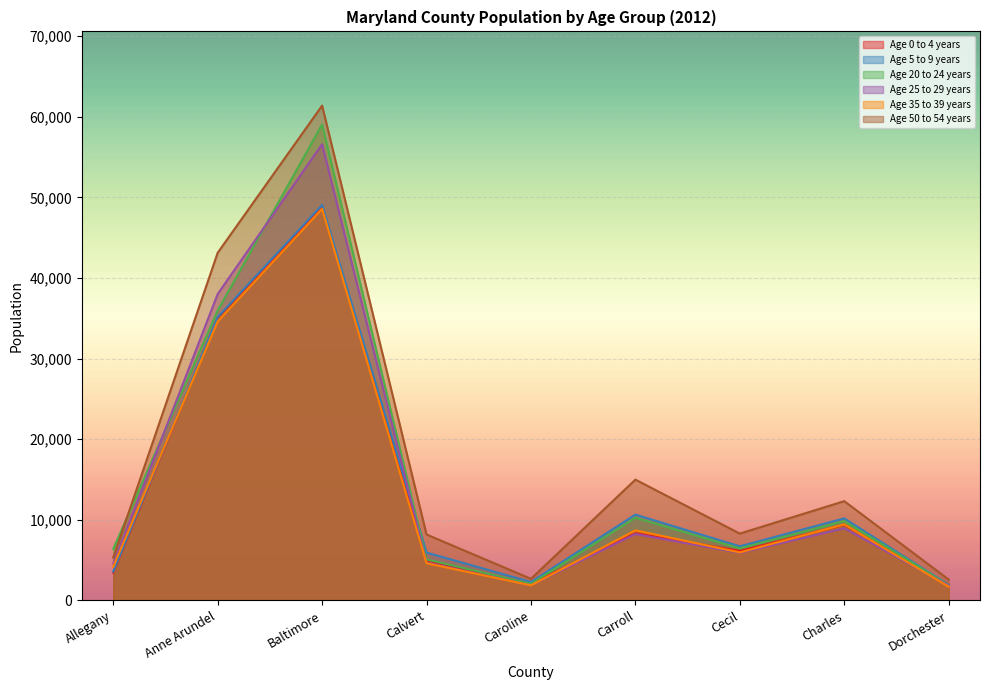

Is it true that Age 20 to 24 years equals 35955 at Anne Arundel?

True